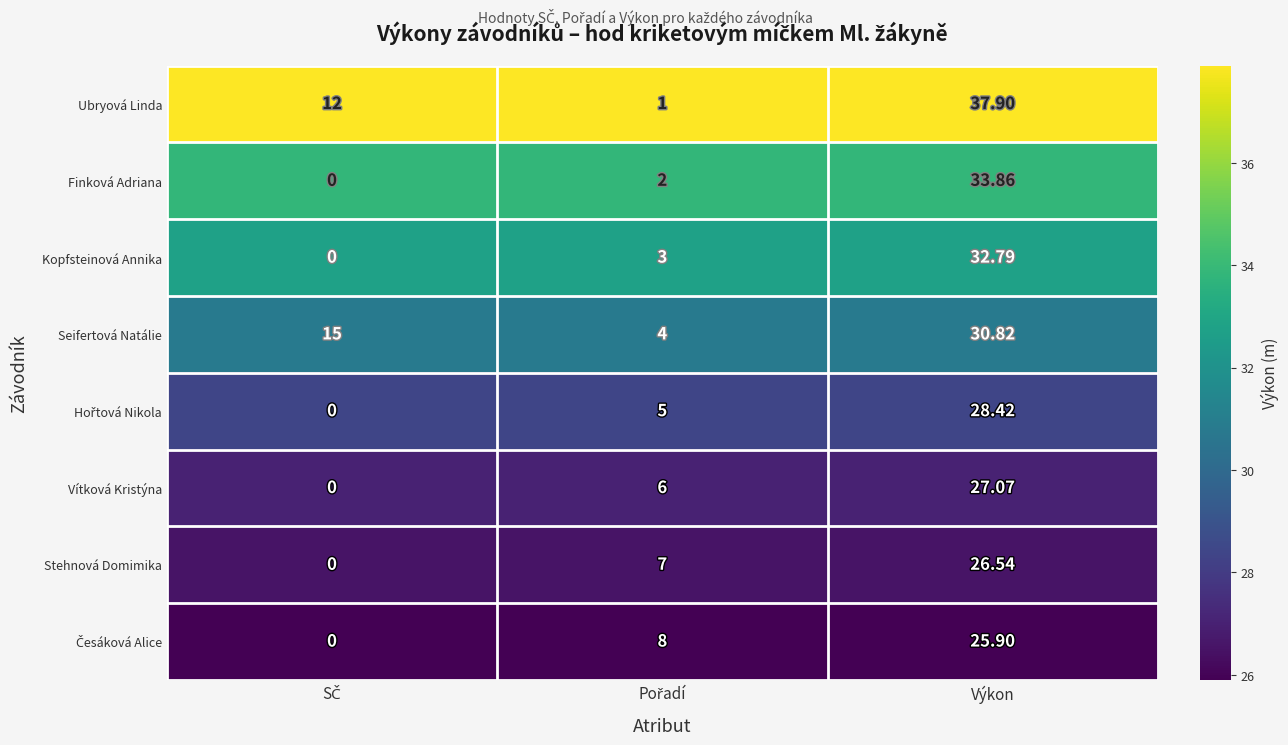

What is the smallest value displayed?

0.0